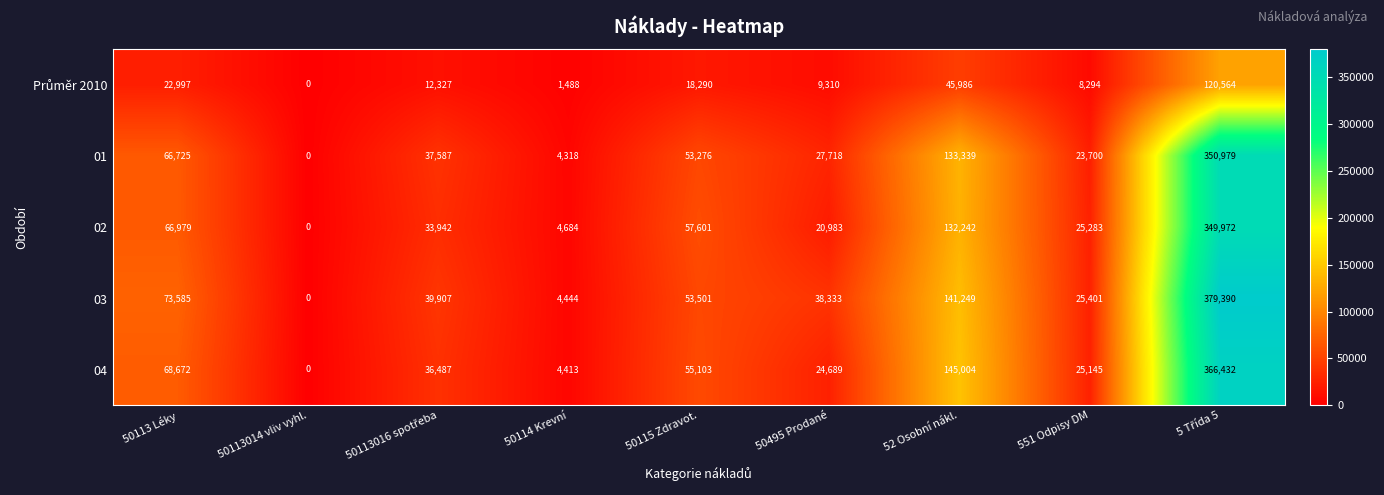

Which series has the largest range (max minus min)?

03